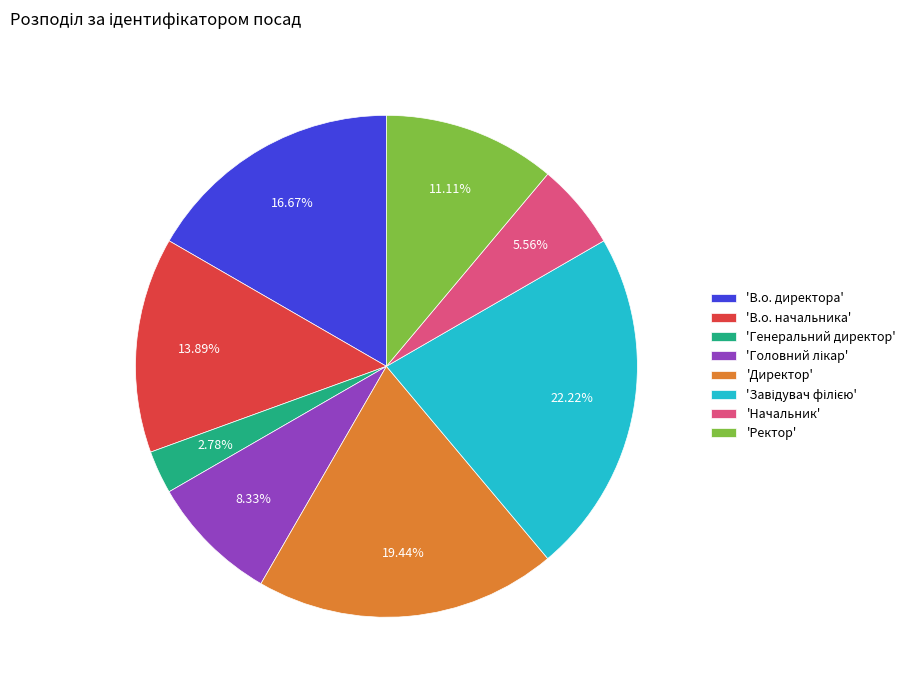

Approximately how many times larger is the value at 'Начальник' compared to 'Генеральний директор'?

2.0